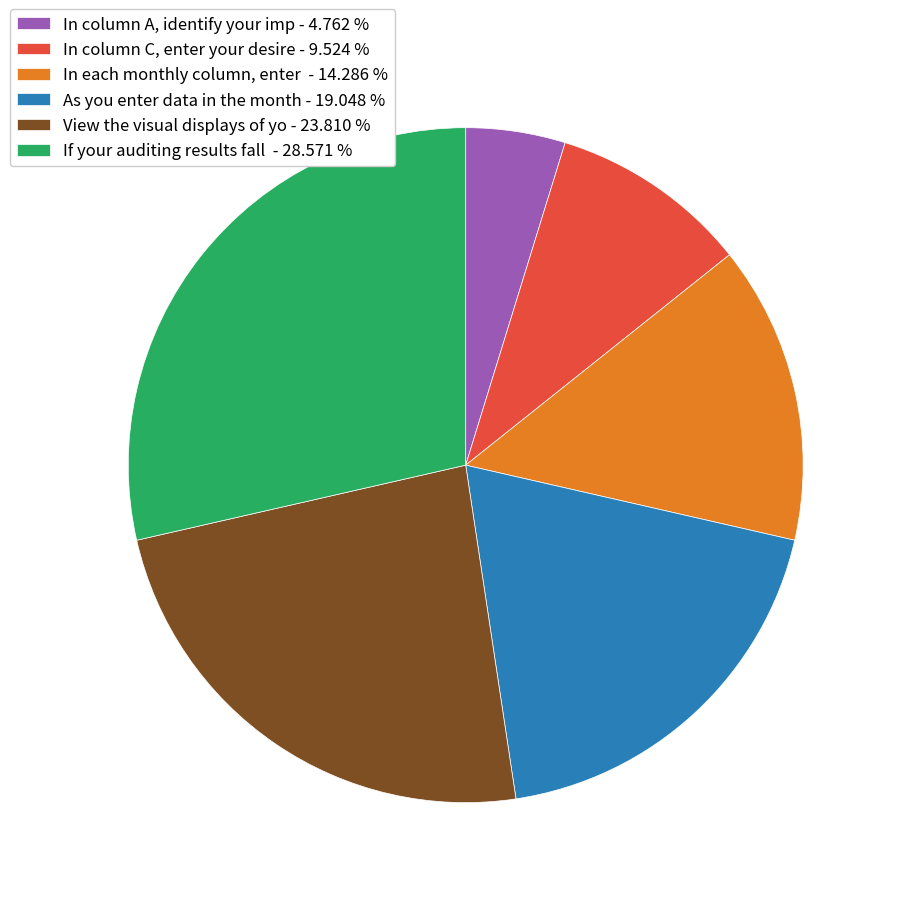

Which has a higher value, In column C, enter your desire - 9.524 % or In column A, identify your imp - 4.762 %?

In column C, enter your desire - 9.524 %